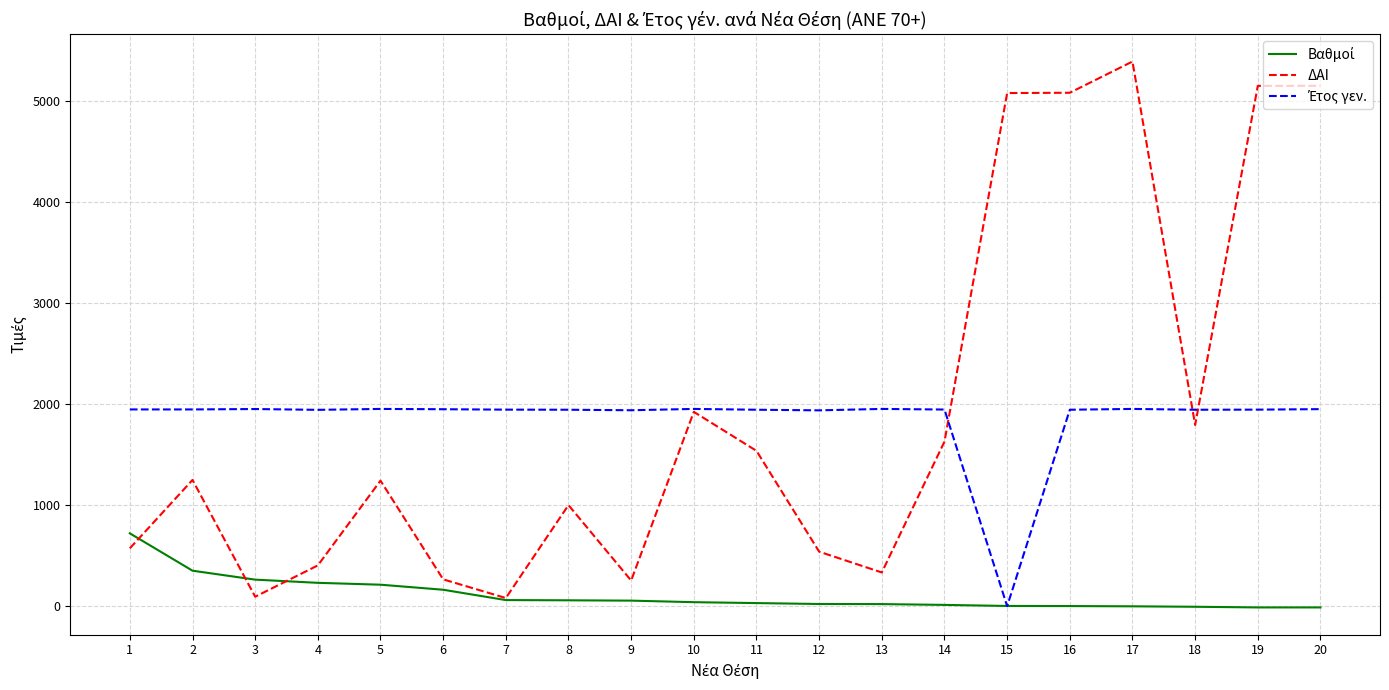

At how many categories does at least one series exceed 2526?

5